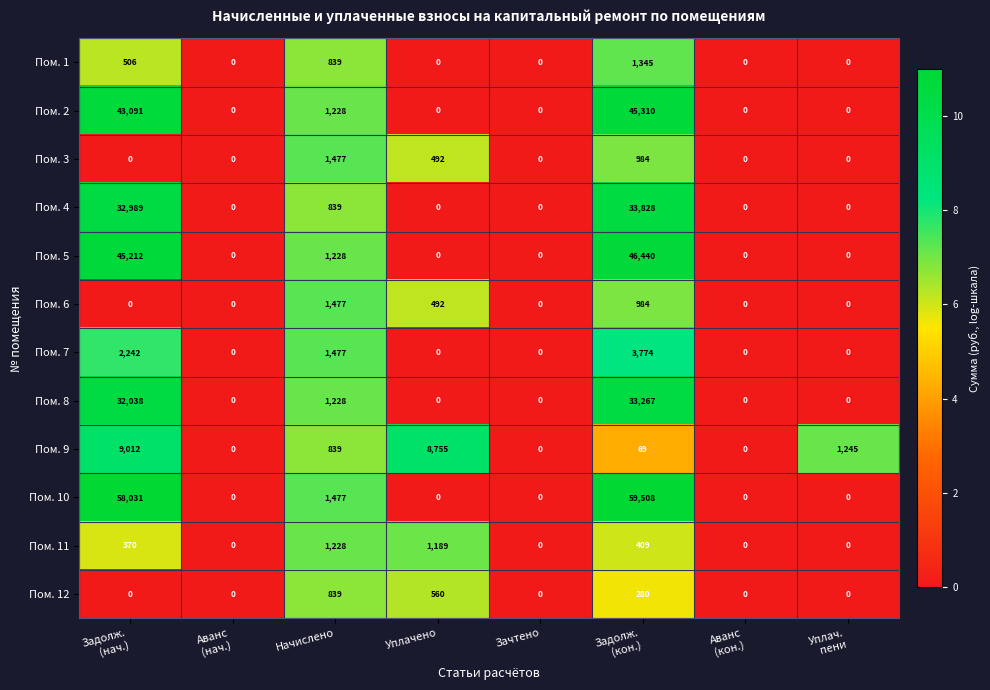

The Пом. 2 series shows 0 at Уплачено. True or false?

True